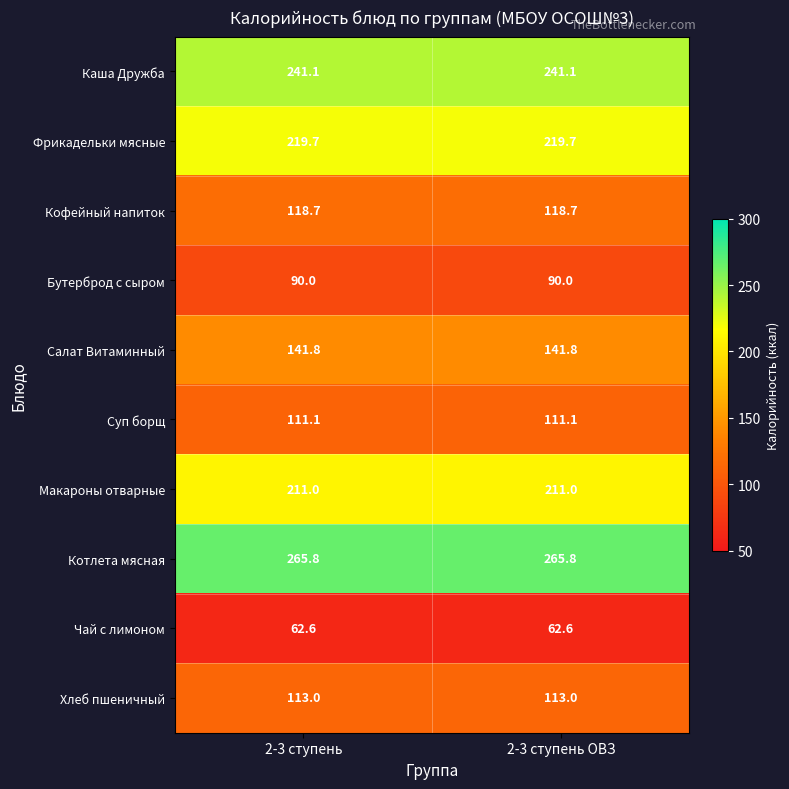

Reading right to left, list all the values displayed in this chart.

Каша Дружба: 241.1	241.1
Фрикадельки мясные: 219.7	219.7
Кофейный напиток: 118.7	118.7
Бутерброд с сыром: 90.0	90.0
Салат Витаминный: 141.8	141.8
Суп борщ: 111.1	111.1
Макароны отварные: 211.0	211.0
Котлета мясная: 265.8	265.8
Чай с лимоном: 62.6	62.6
Хлеб пшеничный: 113.0	113.0